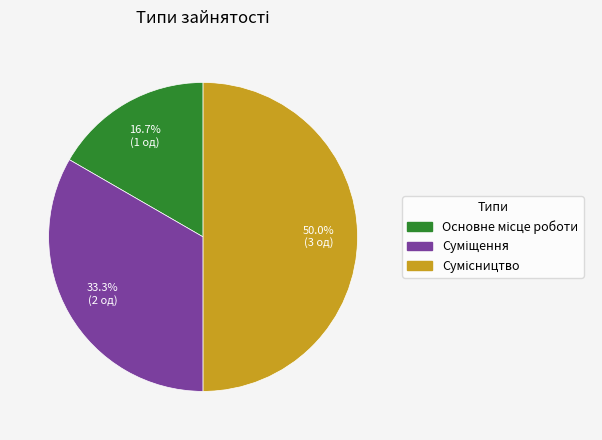

How many slices are in this pie chart?

3